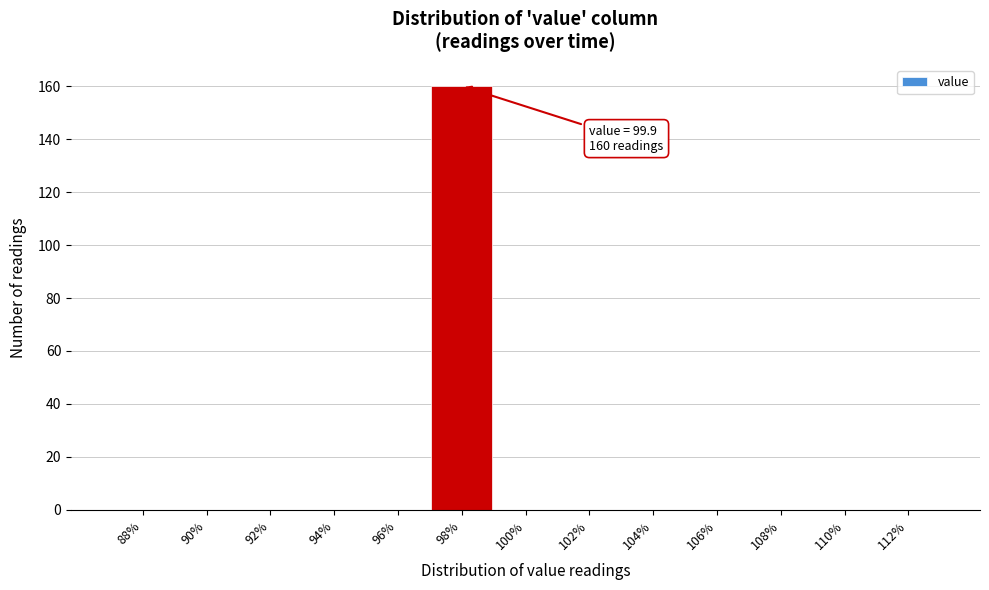

Reading left to right, what are all the values shown in this chart?

88%=0	90%=0	92%=0	94%=0	96%=0	98%=160	100%=0	102%=0	104%=0	106%=0	108%=0	110%=0	112%=0